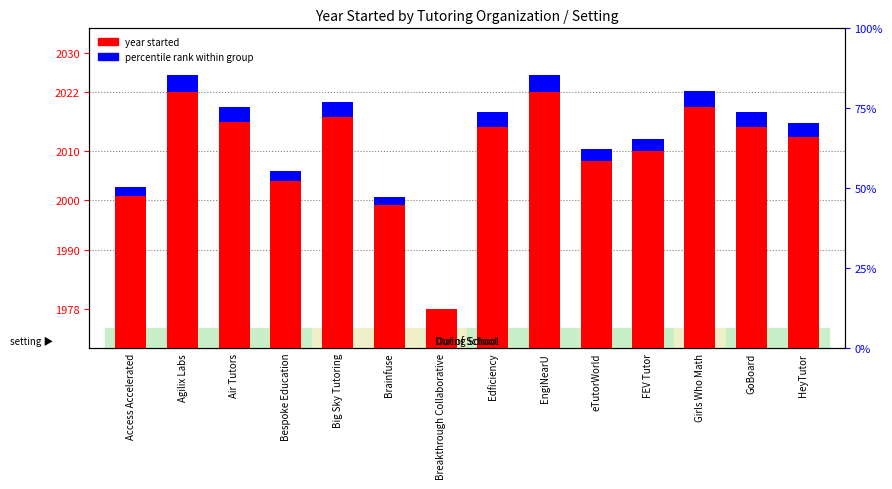

What is the label of the 10th bar from the right?

Big Sky Tutoring